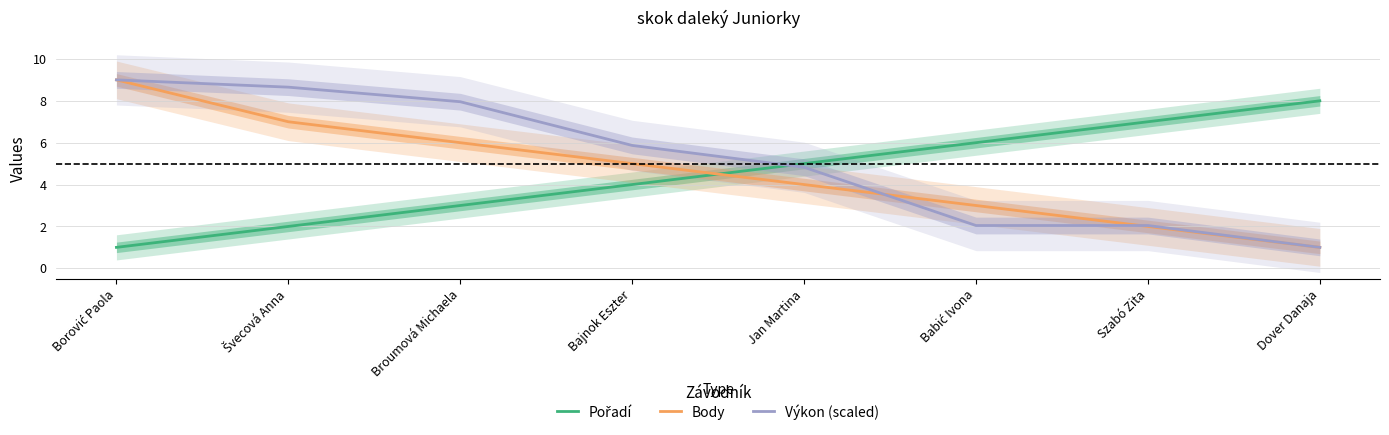

Is this an area chart (filled region under the line)?

No